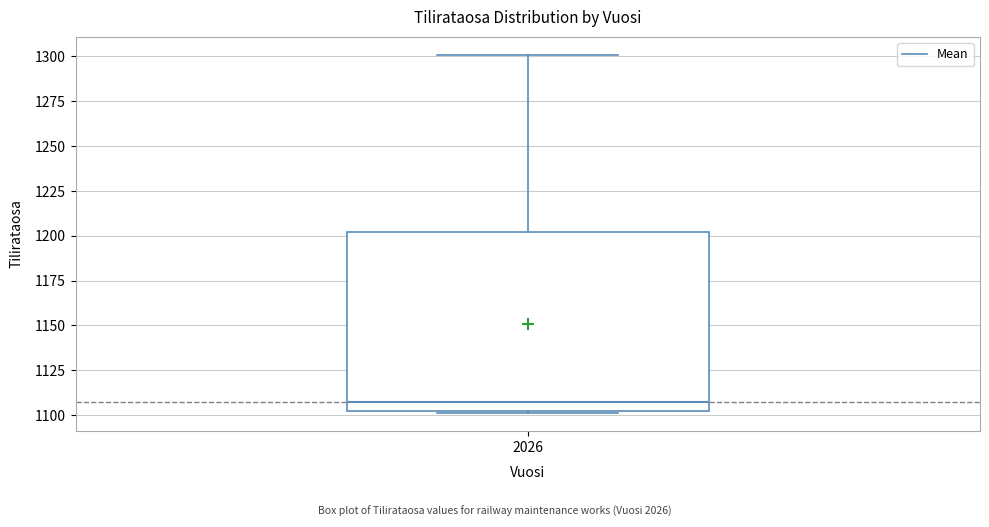

Transcribe this box plot: give where the median line is, the range the box spans, and where the two whiskers end, as read against the y-axis. The values are not printed on the chart, so give them approximately, as read against the axis.

median 1105, box 1100 to 1200, whiskers 1100 to 1300